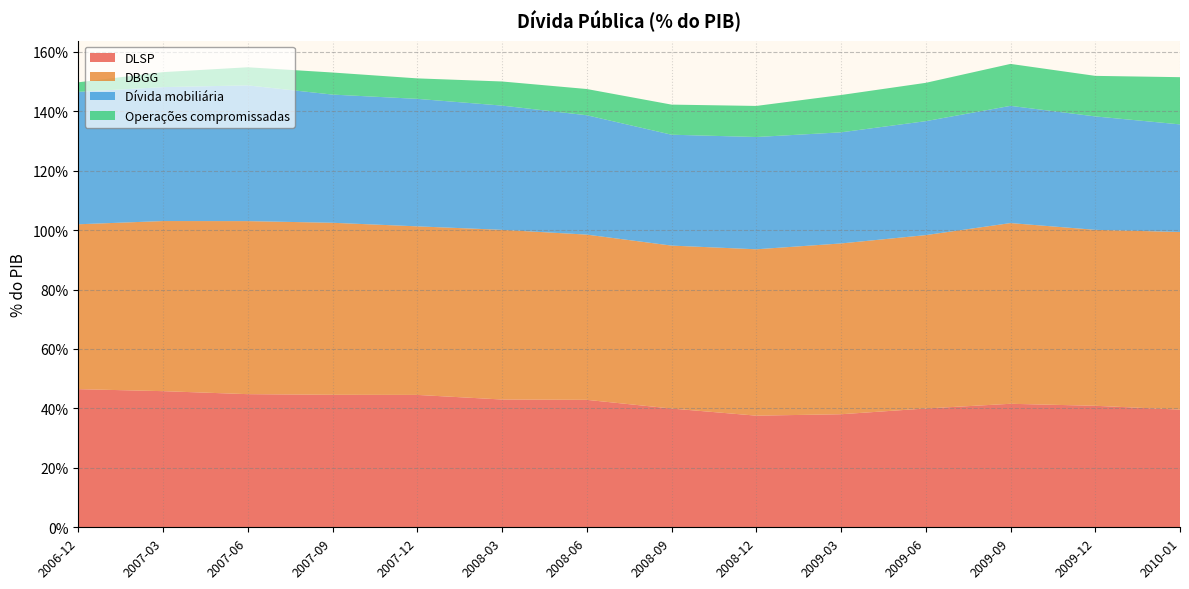

Reading left to right, transcribe all the data shown in this chart.

DLSP: 2006-12=0.5	2007-03=0.5	2007-06=0.4	2007-09=0.4	2007-12=0.4	2008-03=0.4	2008-06=0.4	2008-09=0.4	2008-12=0.4	2009-03=0.4	2009-06=0.4	2009-09=0.4	2009-12=0.4	2010-01=0.4
DBGG: 2006-12=0.6	2007-03=0.6	2007-06=0.6	2007-09=0.6	2007-12=0.6	2008-03=0.6	2008-06=0.6	2008-09=0.5	2008-12=0.6	2009-03=0.6	2009-06=0.6	2009-09=0.6	2009-12=0.6	2010-01=0.6
Dívida mobiliária: 2006-12=0.4	2007-03=0.5	2007-06=0.5	2007-09=0.4	2007-12=0.4	2008-03=0.4	2008-06=0.4	2008-09=0.4	2008-12=0.4	2009-03=0.4	2009-06=0.4	2009-09=0.4	2009-12=0.4	2010-01=0.4
Operações compromissadas: 2006-12=0.0	2007-03=0.1	2007-06=0.1	2007-09=0.1	2007-12=0.1	2008-03=0.1	2008-06=0.1	2008-09=0.1	2008-12=0.1	2009-03=0.1	2009-06=0.1	2009-09=0.1	2009-12=0.1	2010-01=0.2